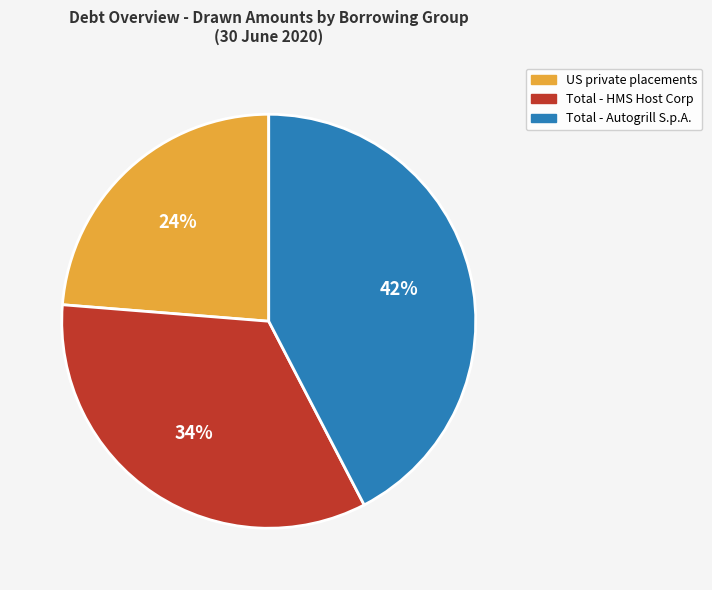

Is it true that Total - HMS Host Corp is 34% of the pie?

True